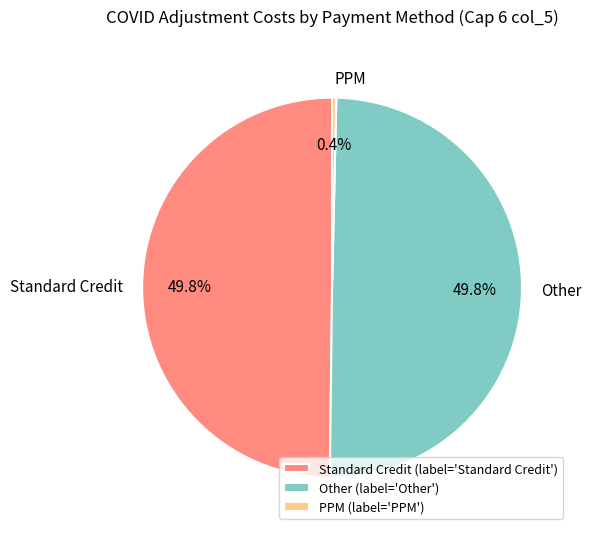

True or false: PPM accounts for 22% of the total.

False